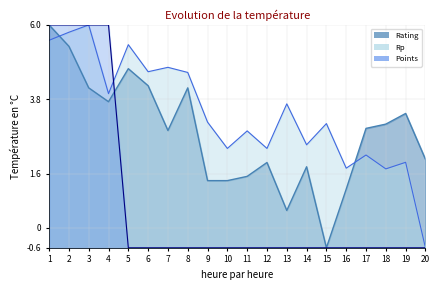

At how many categories does at least one series exceed 2?

19